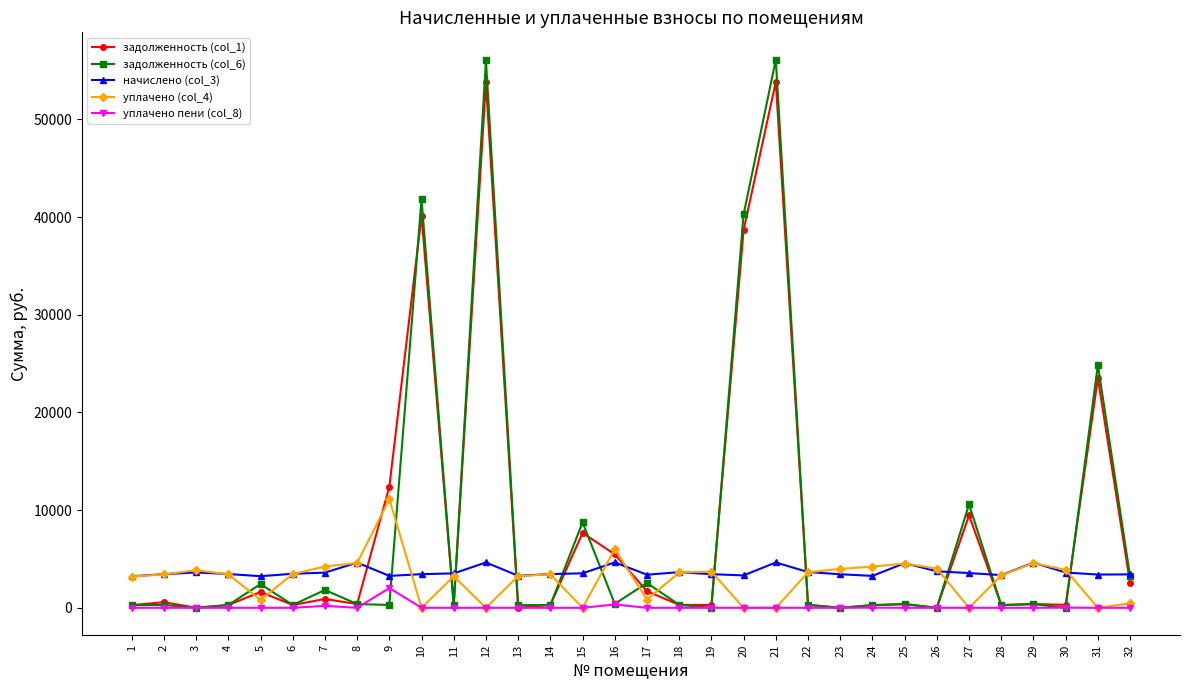

How many categories are shown in the chart?

32